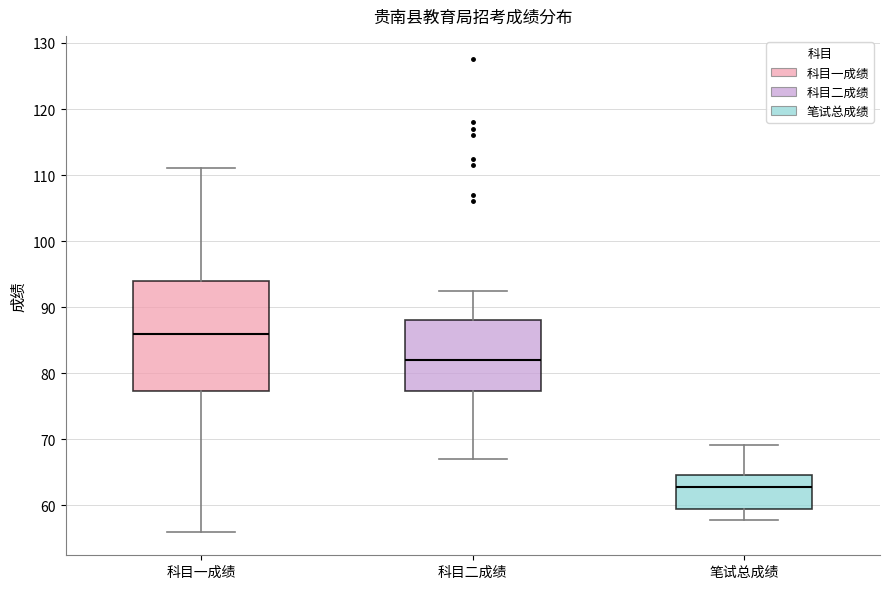

Reading left to right, read every box against the y-axis: the position of its median line, the range the box covers, and the ends of its whiskers. The values are not printed on the chart, so give them approximately, as read against the axis.

科目一成绩: median 86, box 77 to 94, whiskers 56 to 111
科目二成绩: median 82, box 77 to 88, whiskers 67 to 93
笔试总成绩: median 63, box 60 to 65, whiskers 58 to 69